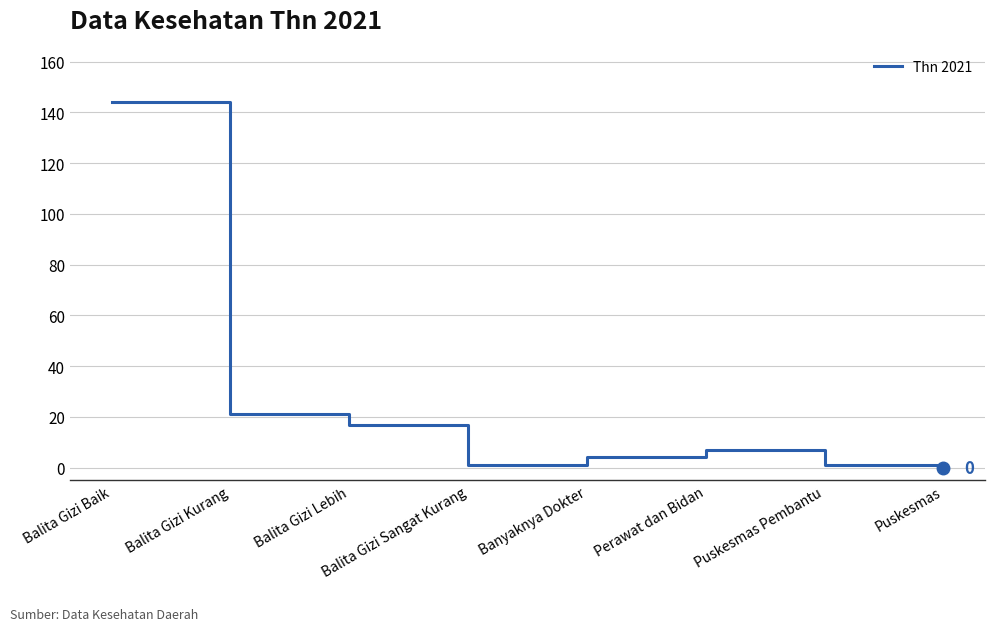

At which category does the data reach its first local peak?

Perawat dan Bidan